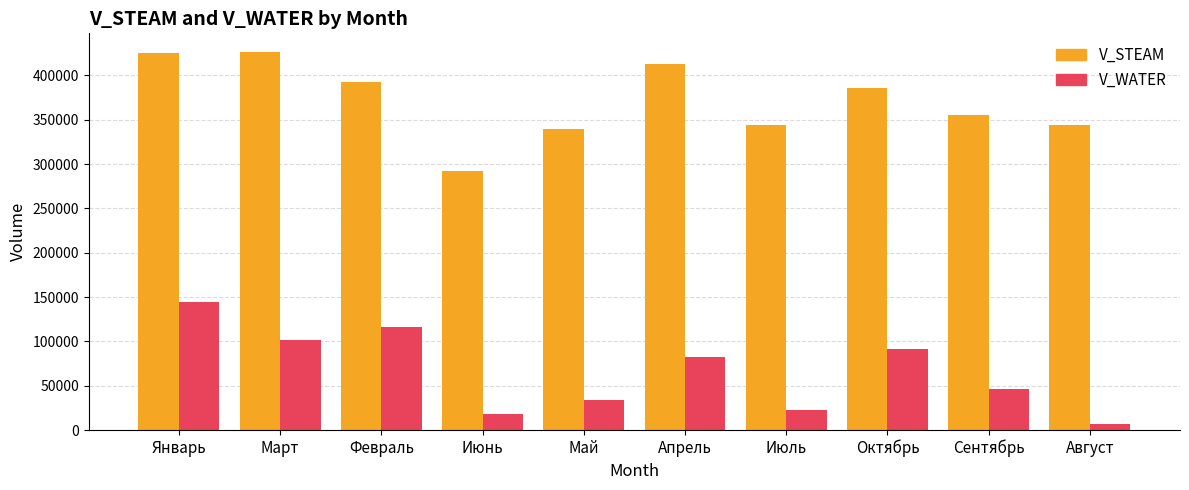

Which category has the lowest value in the V_STEAM series?

Июнь